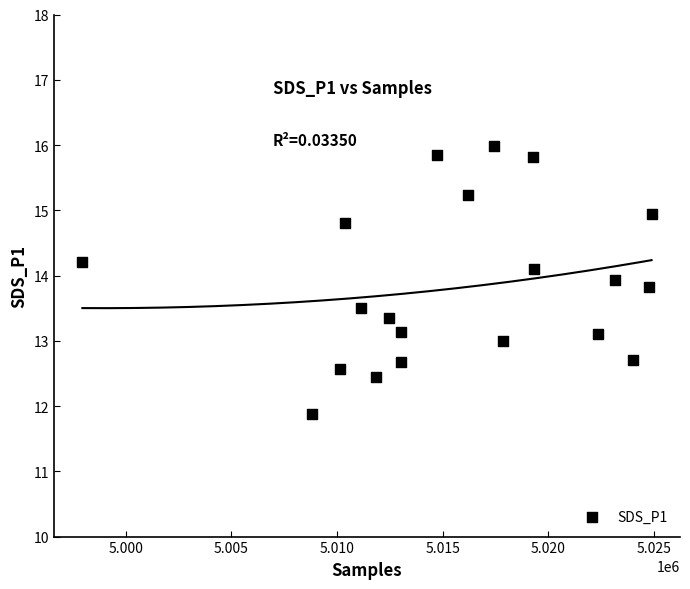

What is the range of Y values (max minus min)?

4.1